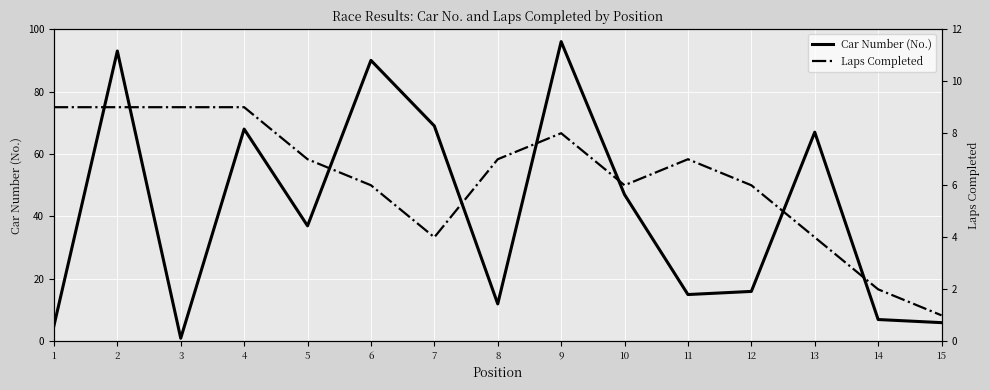

At how many categories does at least one series exceed 7?

13